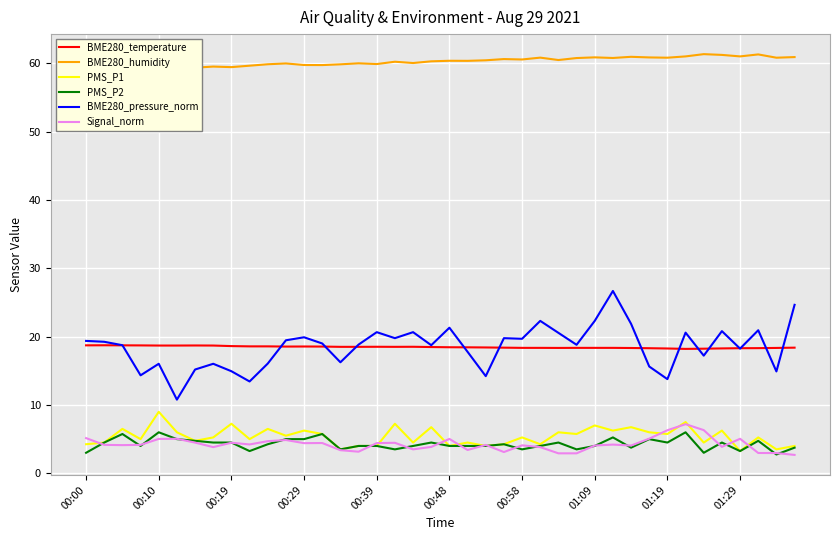

What is the minimum value for PMS_P2?

2.8